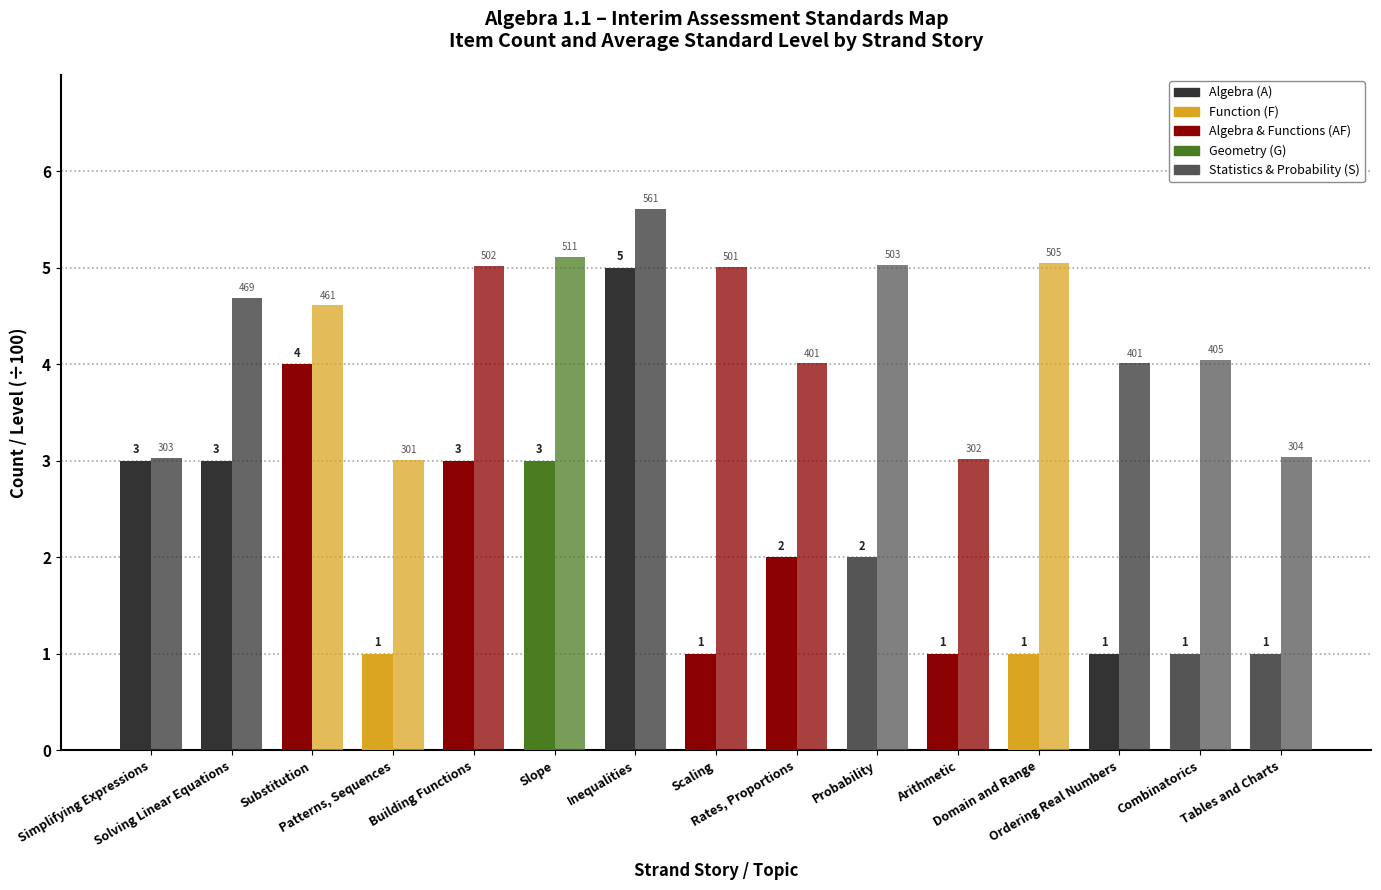

Are the bars grouped side by side (vs. stacked)?

Yes